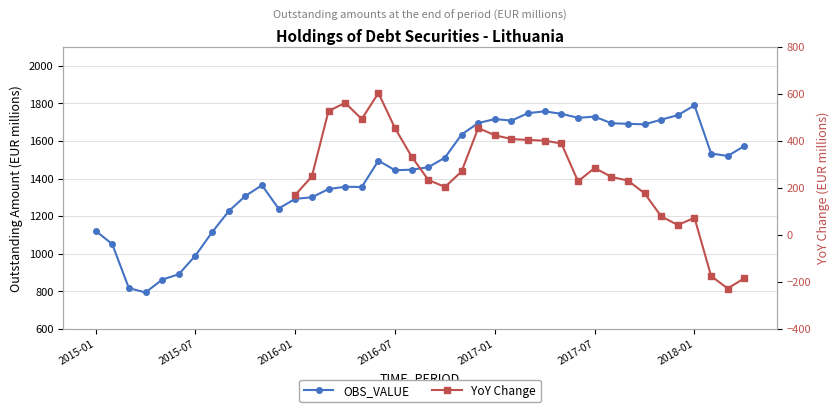

What are all the series names shown in the legend?

OBS_VALUE, YoY Change